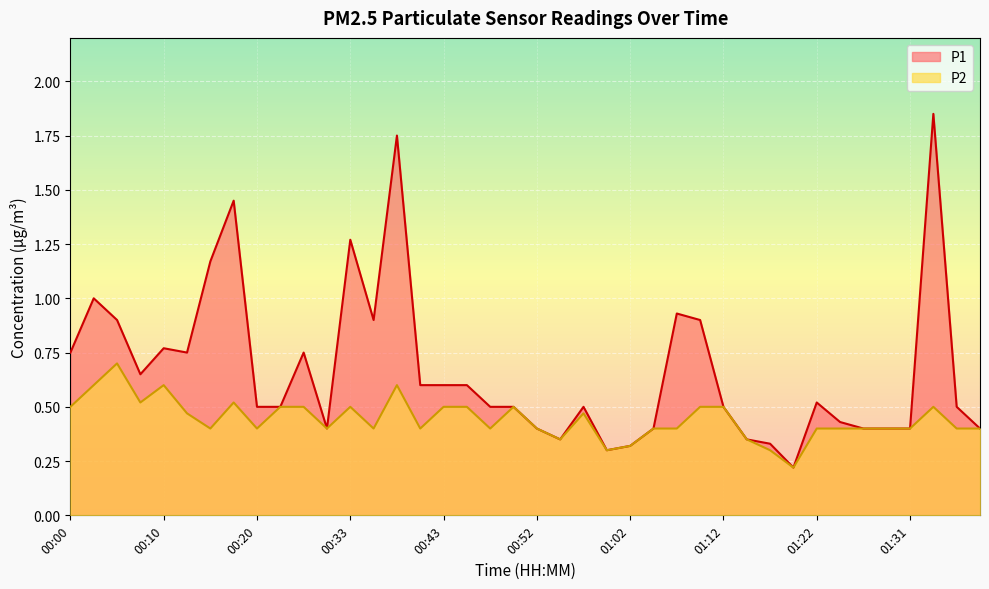

Where is the first local minimum for P2?

00:07